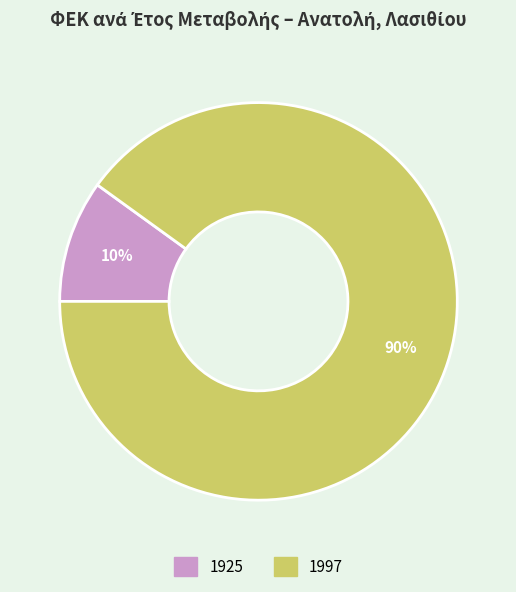

Is 1997 the majority of the pie?

Yes